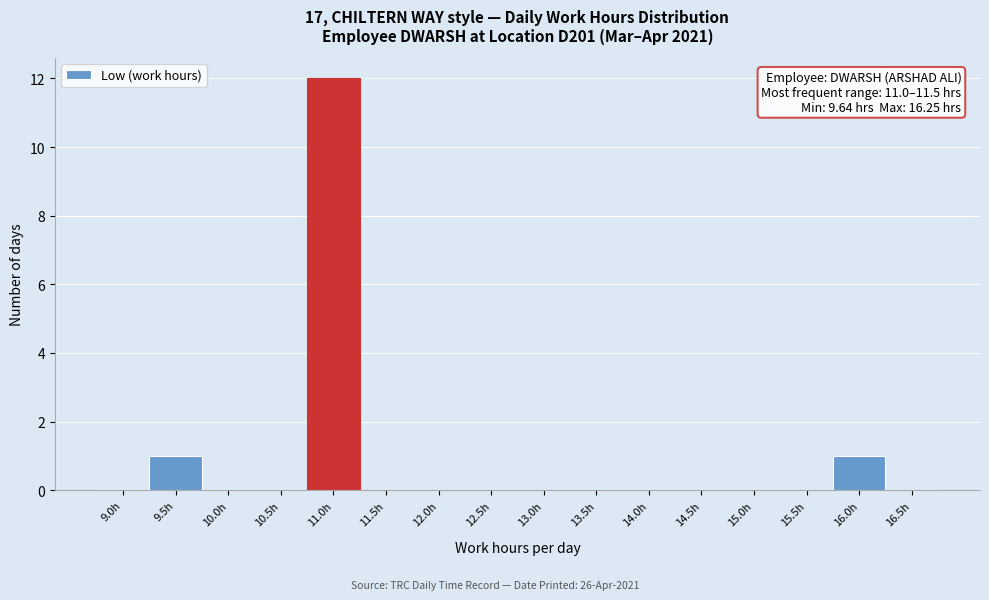

Reading left to right, extract all data points from this chart.

9.0h=0	9.5h=1	10.0h=0	10.5h=0	11.0h=12	11.5h=0	12.0h=0	12.5h=0	13.0h=0	13.5h=0	14.0h=0	14.5h=0	15.0h=0	15.5h=0	16.0h=1	16.5h=0